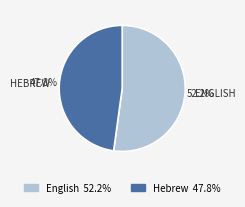

Rank the categories by value from highest to lowest.

English, Hebrew